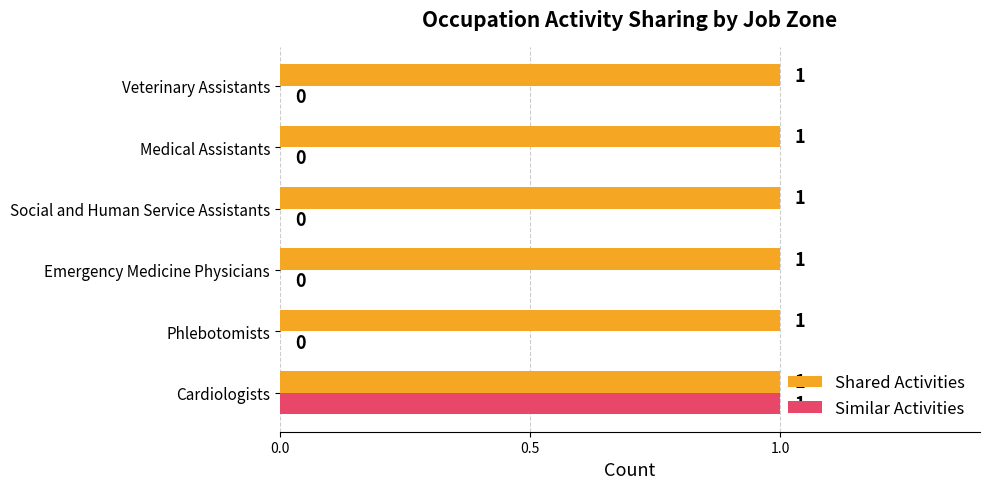

How many Similar Activities values are between 0 and 1?

6